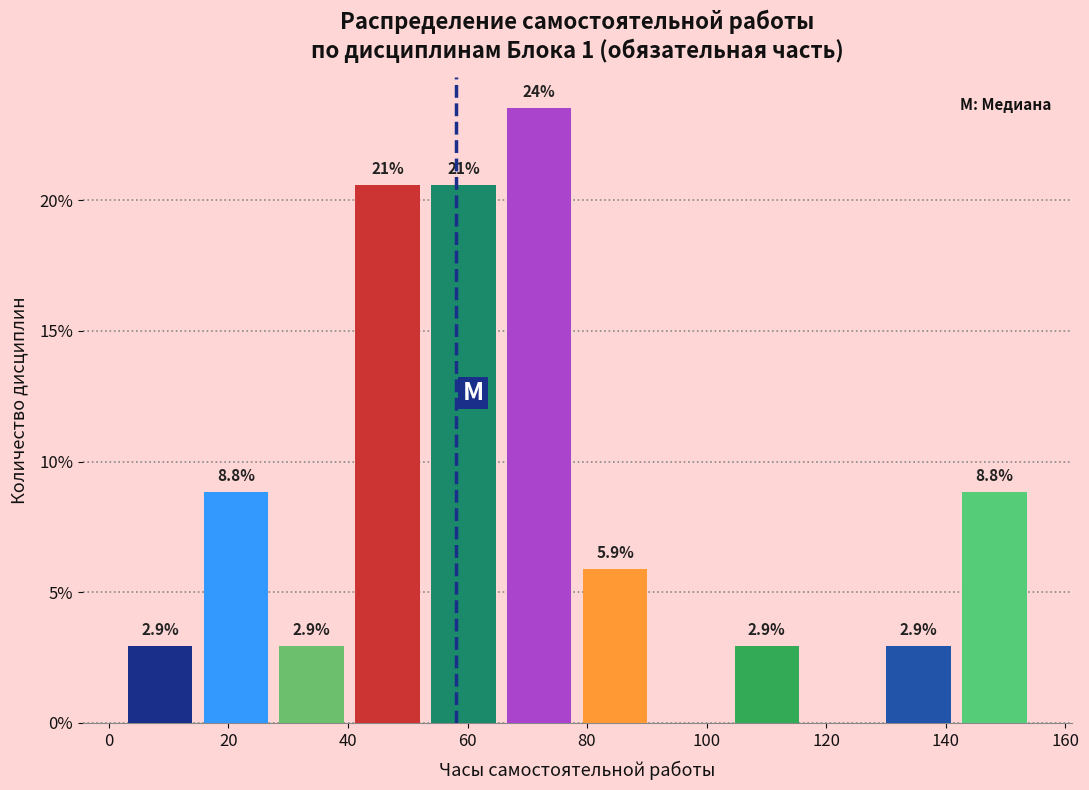

Which range on the x-axis has the tallest bar?

66 to 78